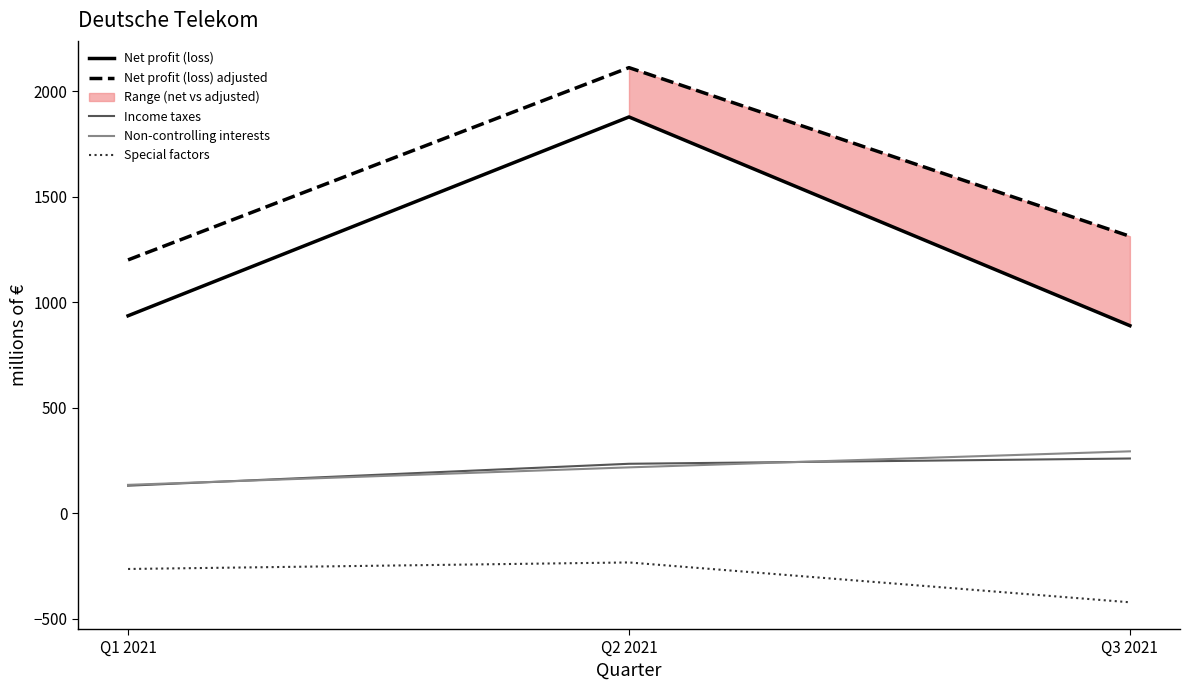

How many data points does each series have?

3